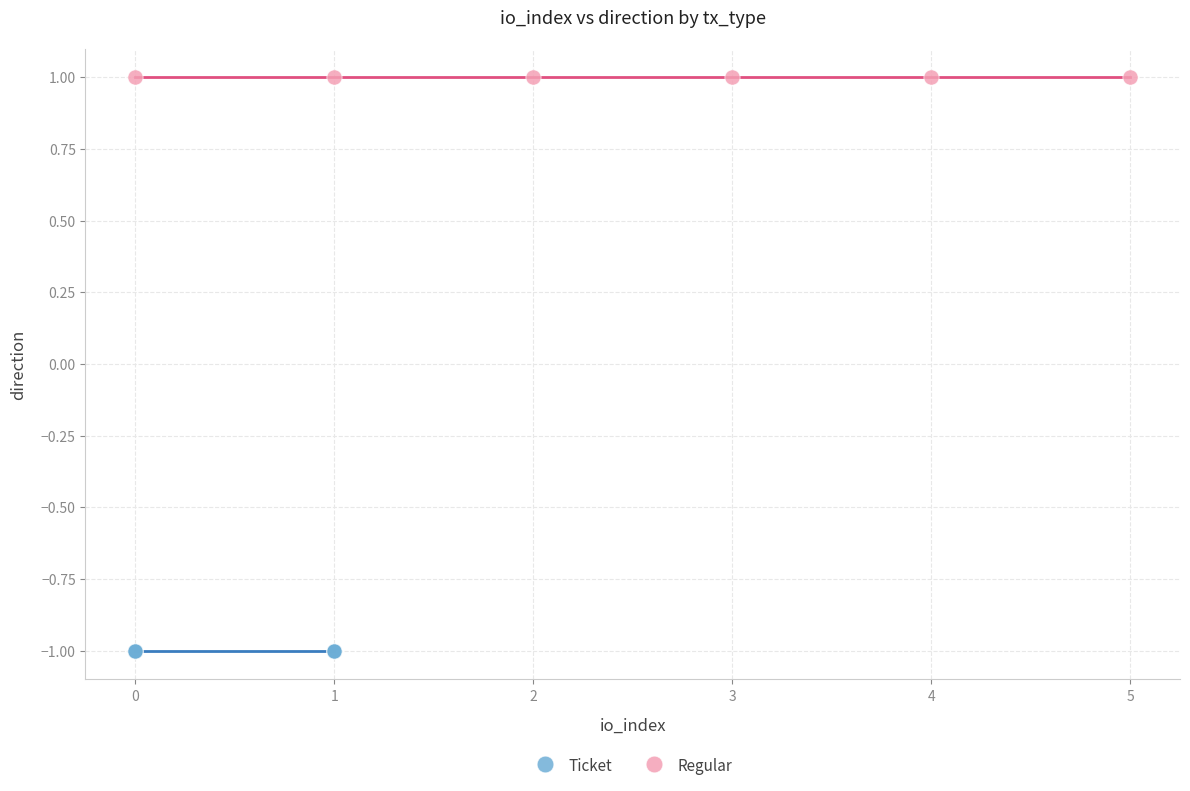

Which series reaches the minimum Y coordinate?

Ticket